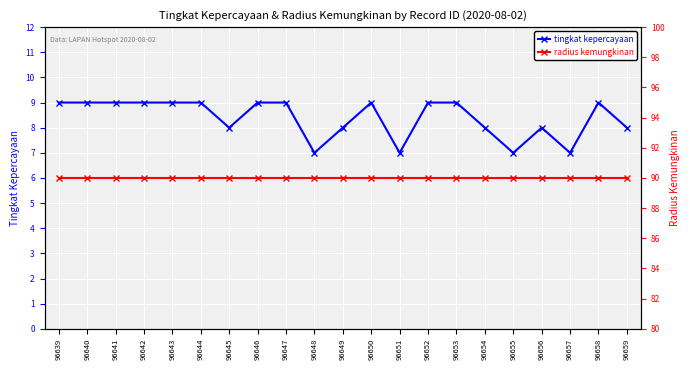

What are all the series names shown in the legend?

tingkat kepercayaan, radius kemungkinan